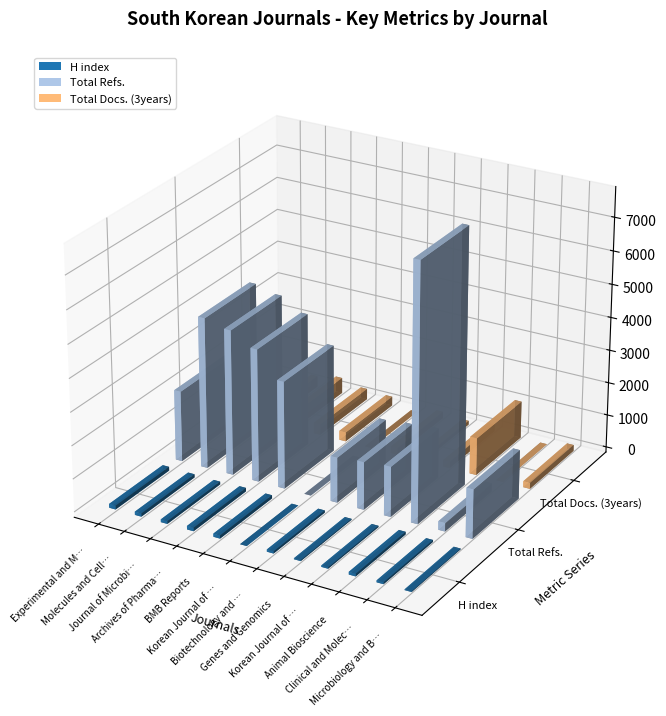

Reading left to right, list all the values displayed in this chart.

H index: Experimental and Molecular Medicine=115	Molecules and Cells=98	Journal of Microbiology and Biotechnology=83	Archives of Pharmacal Research=105	BMB Reports=96	Korean Journal of Applied Microbiology=0	Biotechnology and Bioprocess Engineering=66	Genes and Genomics=30	Korean Journal of Physiology and Pharmacology=40	Animal Bioscience=80	Clinical and Molecular Hepatology=56	Microbiology and Biotechnology Letters=22
Total Refs.: Experimental and Molecular Medicine=2145	Molecules and Cells=4563	Journal of Microbiology and Biotechnology=4392	Archives of Pharmacal Research=4016	BMB Reports=3247	Korean Journal of Applied Microbiology=0	Biotechnology and Bioprocess Engineering=1367	Genes and Genomics=1443	Korean Journal of Physiology and Pharmacology=1518	Animal Bioscience=7742	Clinical and Molecular Hepatology=256	Microbiology and Biotechnology Letters=1482
Total Docs. (3years): Experimental and Molecular Medicine=135	Molecules and Cells=339	Journal of Microbiology and Biotechnology=478	Archives of Pharmacal Research=327	BMB Reports=278	Korean Journal of Applied Microbiology=0	Biotechnology and Bioprocess Engineering=201	Genes and Genomics=118	Korean Journal of Physiology and Pharmacology=199	Animal Bioscience=1130	Clinical and Molecular Hepatology=0	Microbiology and Biotechnology Letters=182